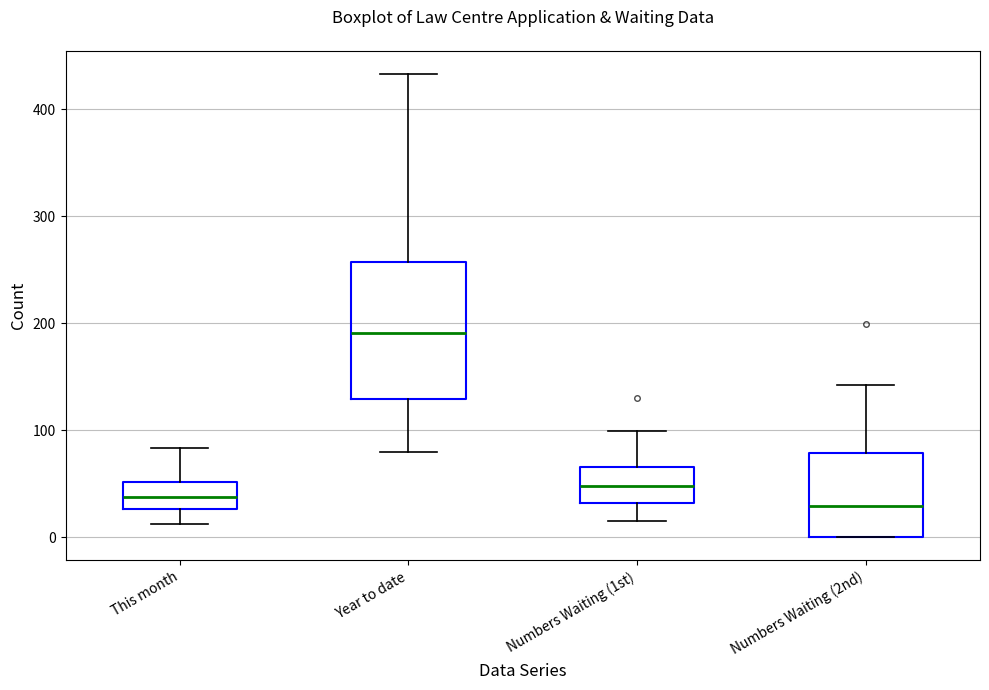

Comparing the boxes themselves (not the whiskers), which one is the tallest?

Year to date